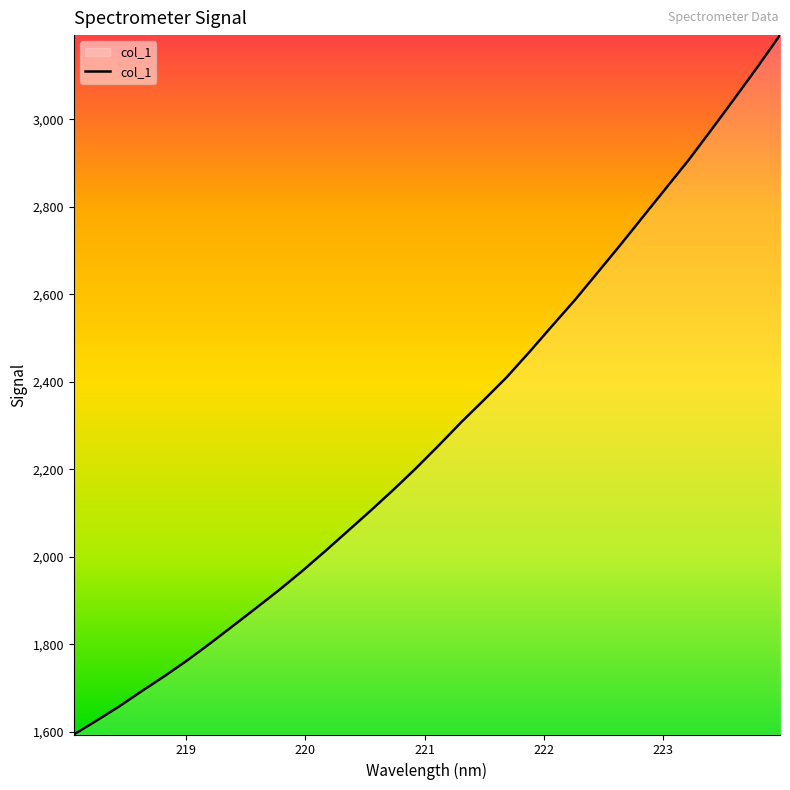

Count the number of values greater than 2253.

16